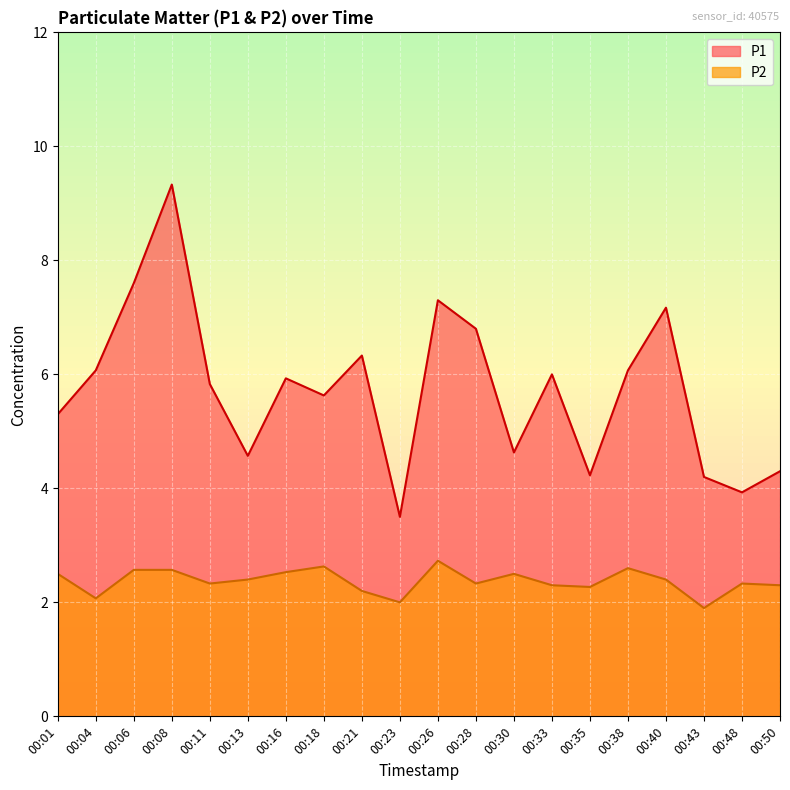

Is it true that P2 equals 2.6 at 00:08?

True